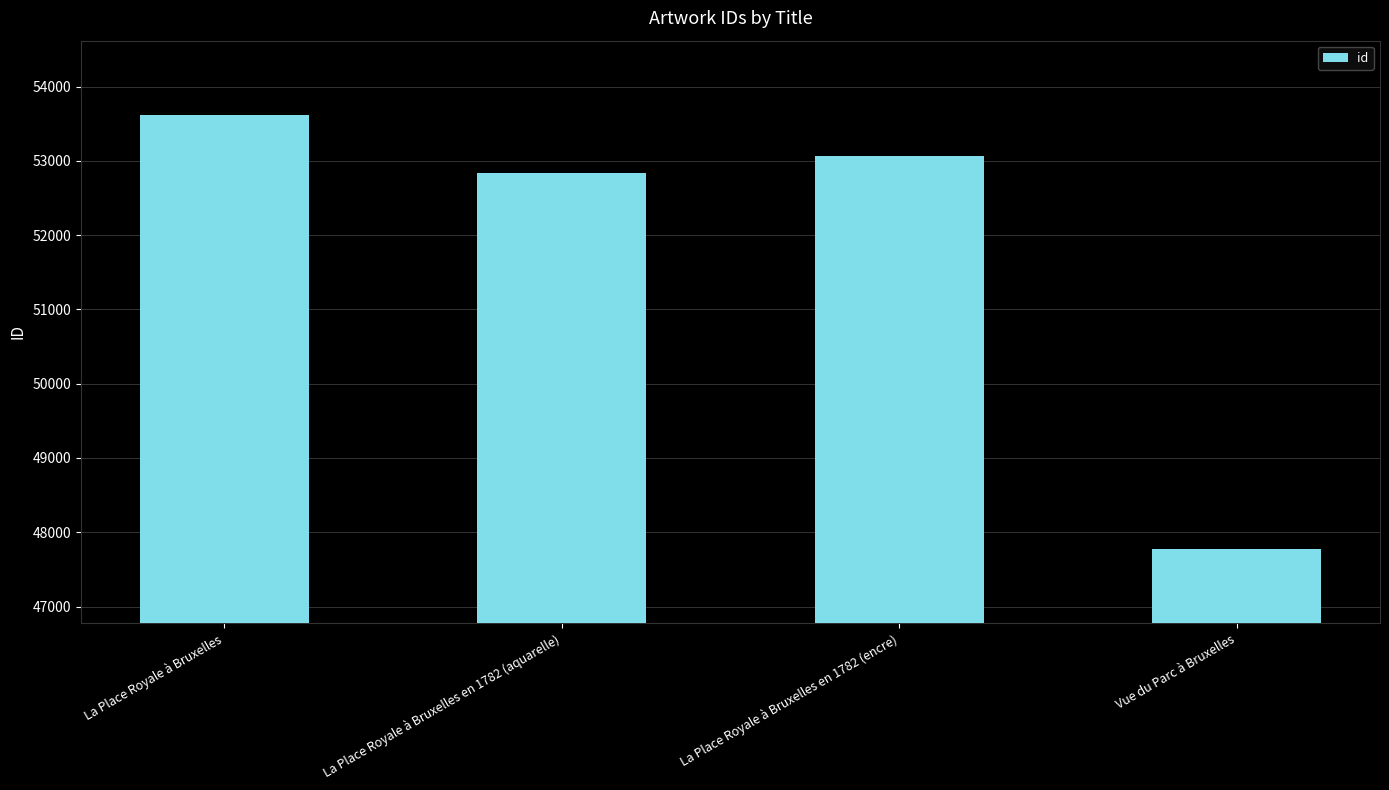

What is the label of the 4th bar from the left?

Vue du Parc à Bruxelles